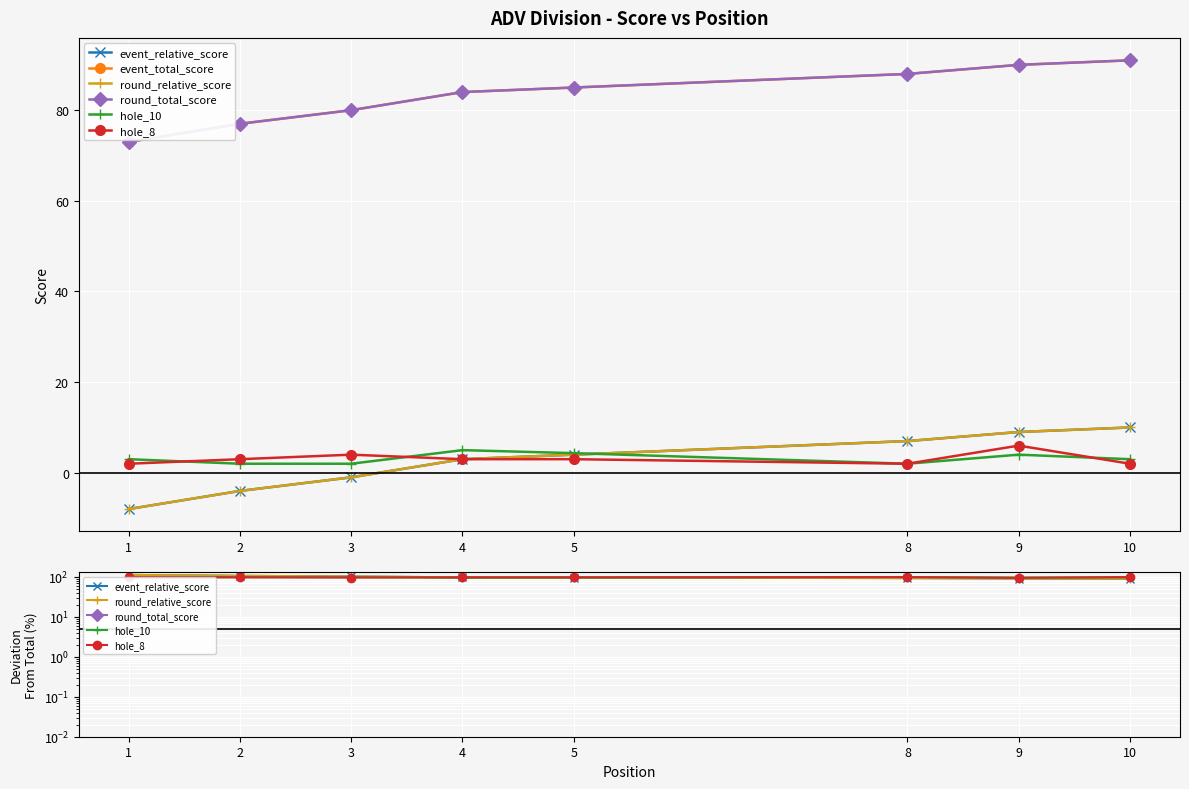

At which label is round_relative_score closest to 99?

3